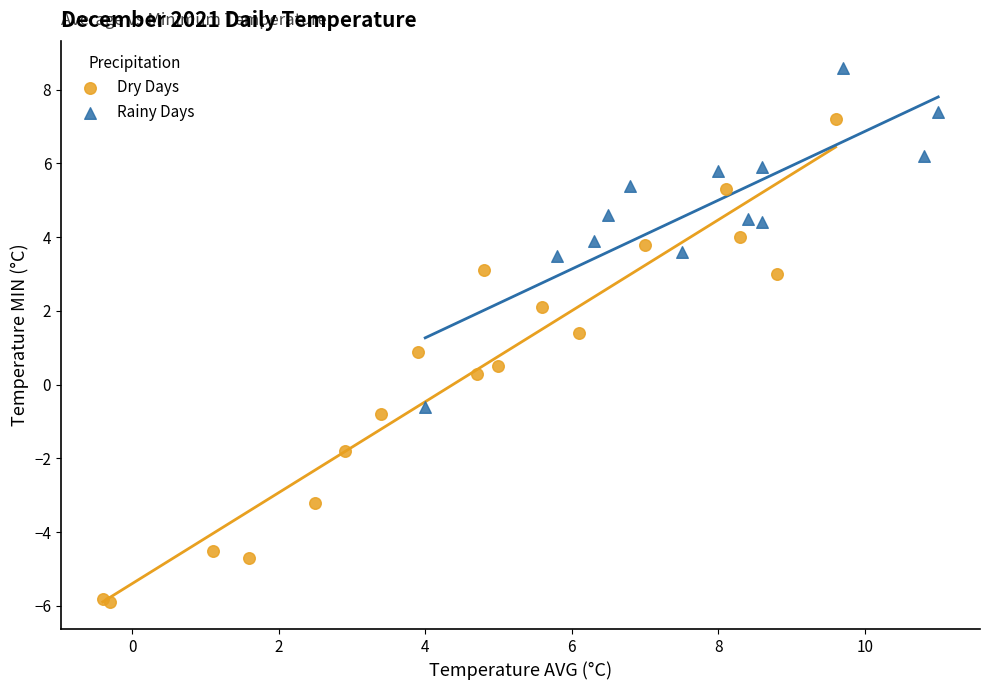

What are all the series names shown in the legend?

Dry Days, Rainy Days